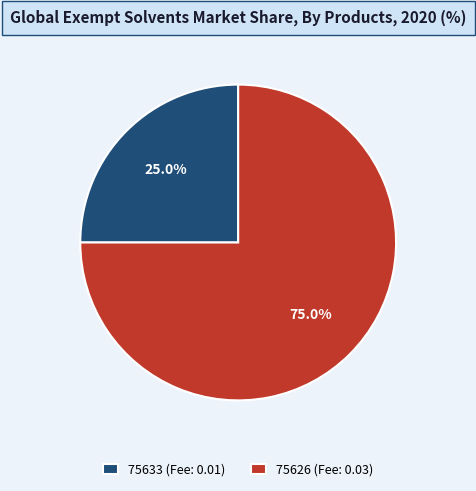

What is the ratio of the value at 75633 (Fee: 0.01) to the value at 75626 (Fee: 0.03)?

0.3